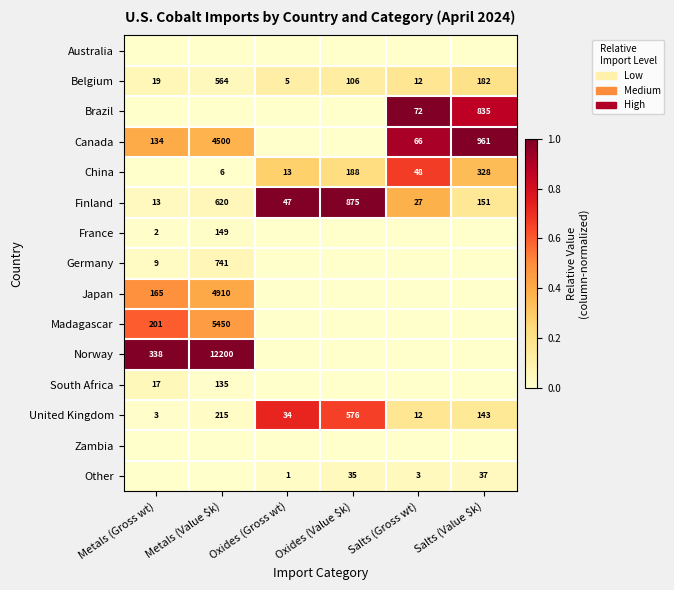

What is the difference between the maximum and minimum values in the Finland series?

862